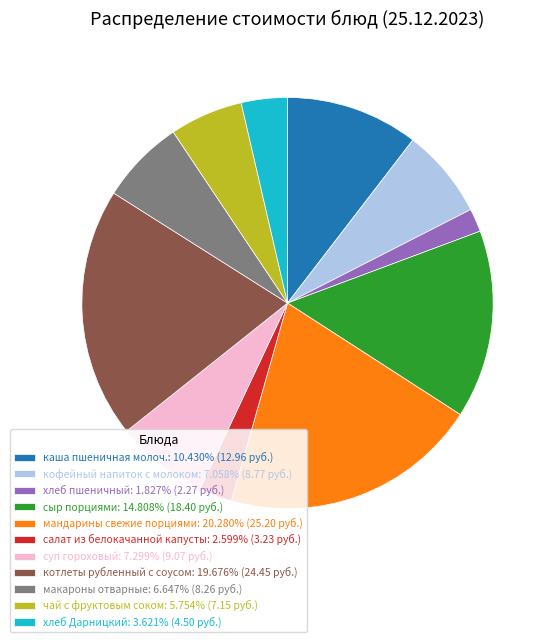

Is it true that сыр порциями is 6% of the pie?

False